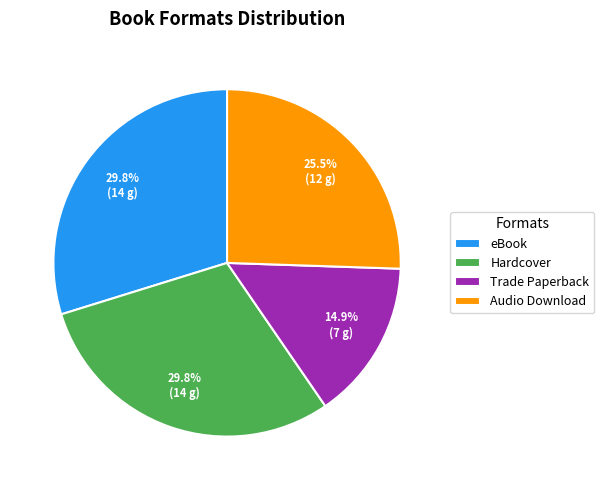

Does any single category account for the majority?

No